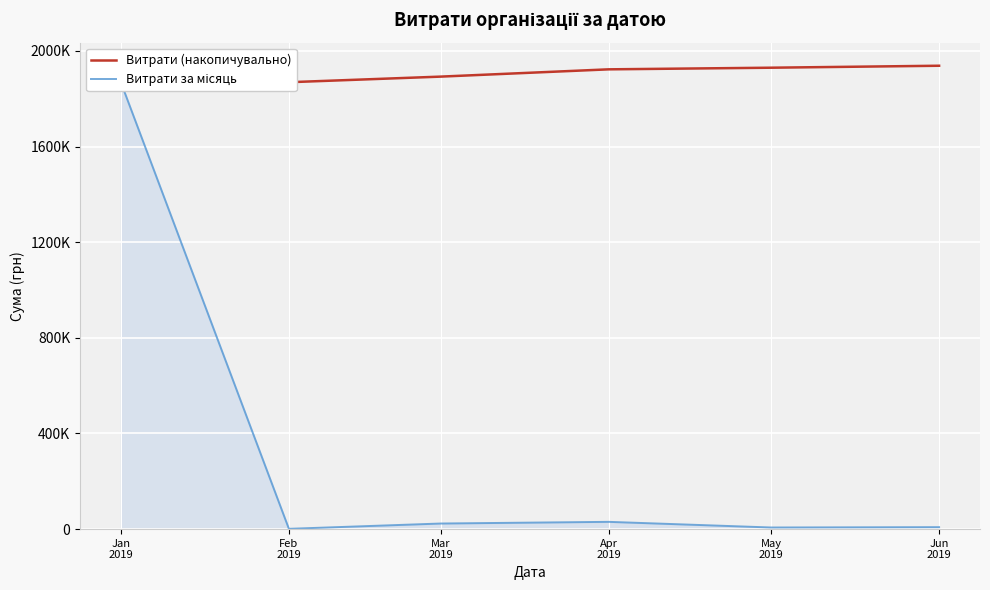

At Jun
2019, list the series in order from smallest to largest.

Витрати за місяць, Витрати (накопичувально)